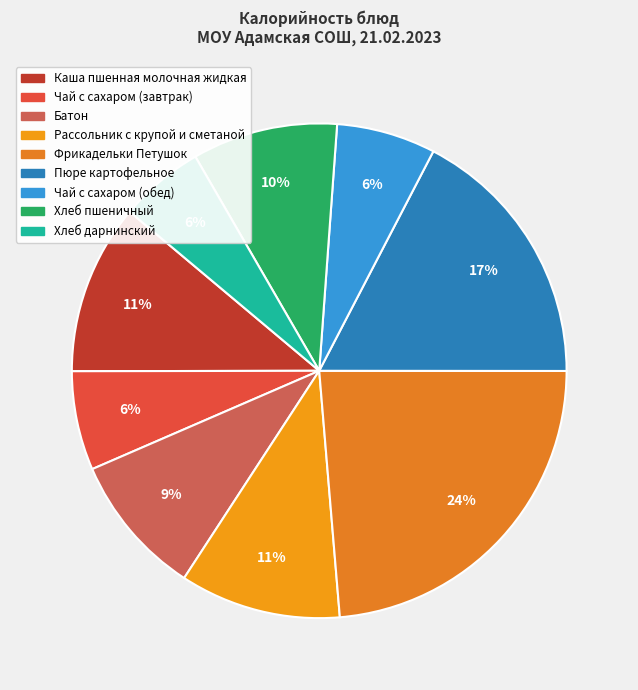

To the nearest percent, what is the combined percentage of Каша пшенная молочная жидкая and Фрикадельки Петушок?

35%